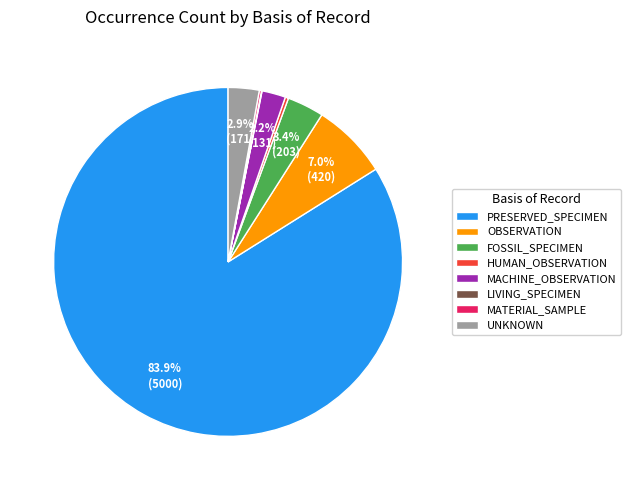

Does PRESERVED_SPECIMEN account for over 50% of the chart?

Yes